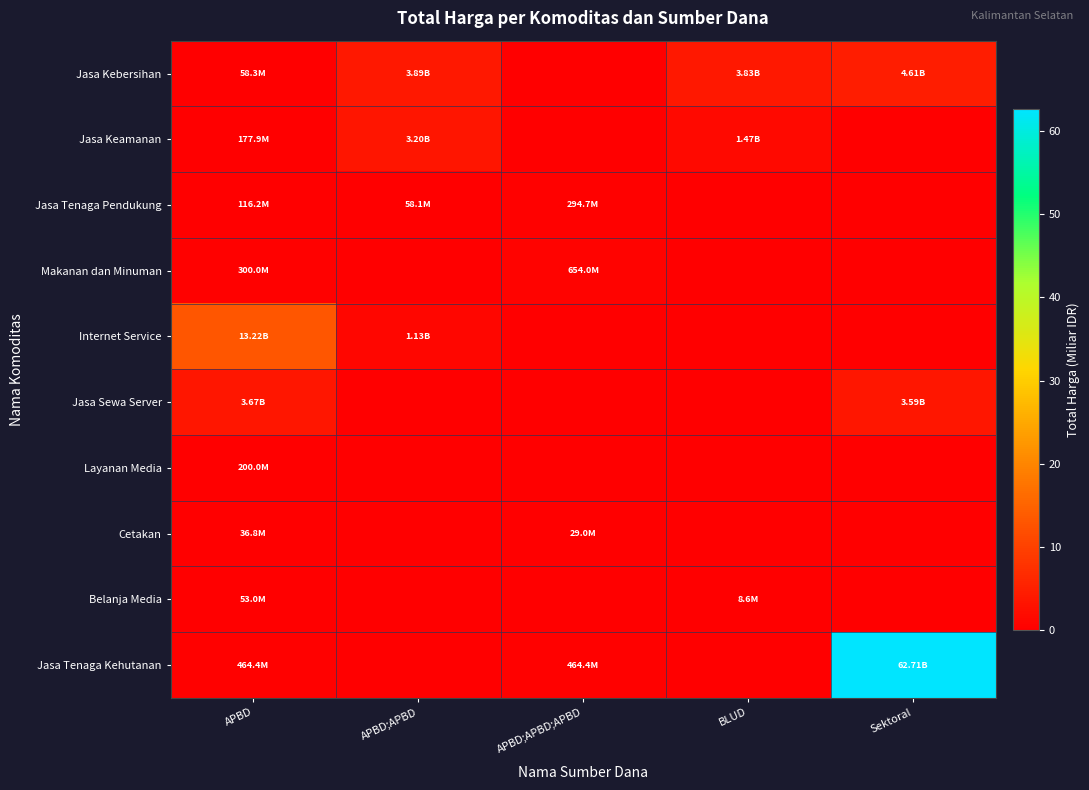

Which series changed the most between APBD;APBD and APBD;APBD;APBD?

Jasa Kebersihan